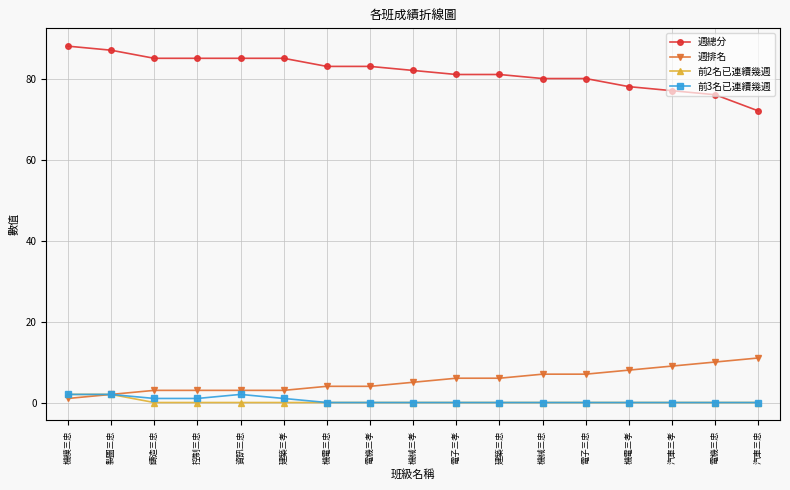

Count the number of categories in the chart.

17